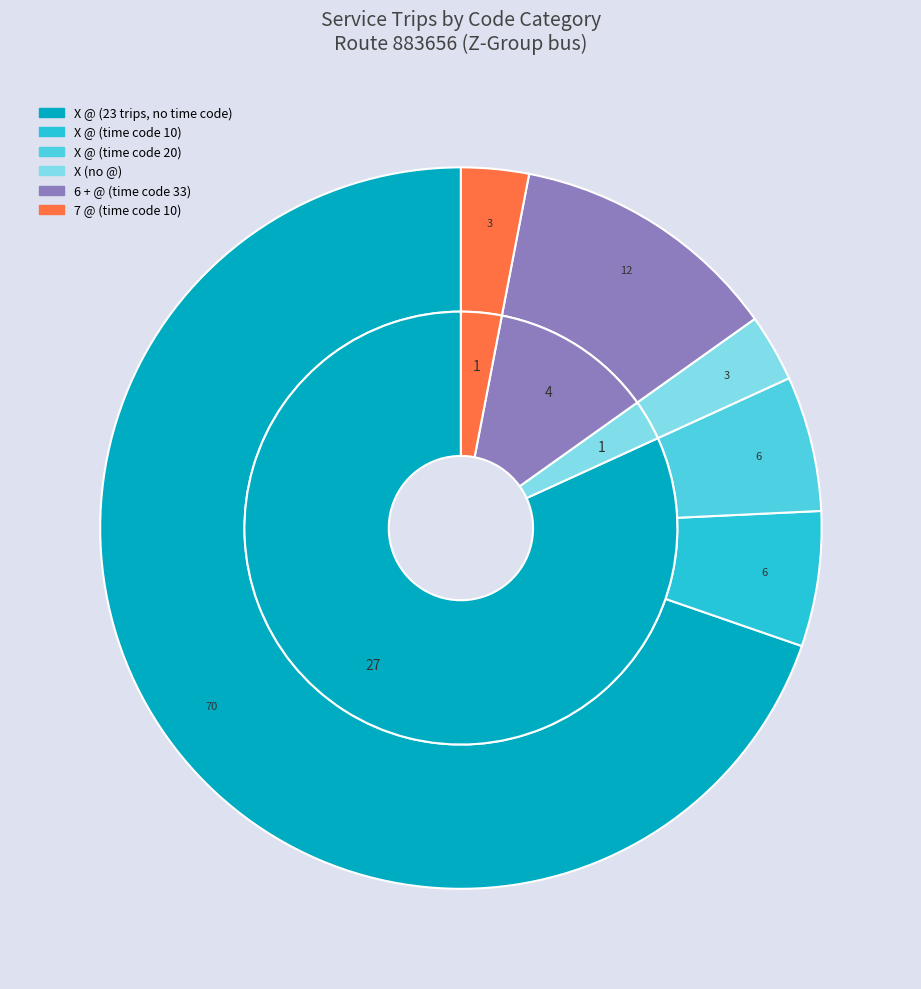

How much of the chart is everything except 7 @ (casove 10)?

97.1%